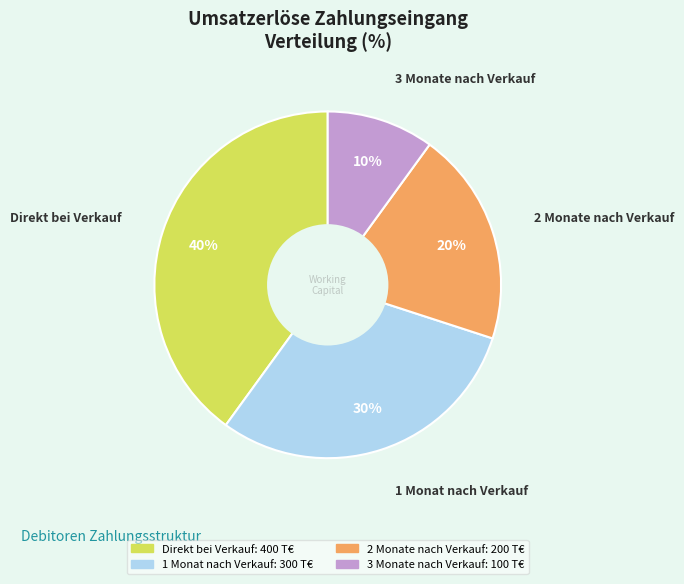

Do Direkt bei Verkauf and 2 Monate nach Verkauf together represent more than half of the pie?

Yes